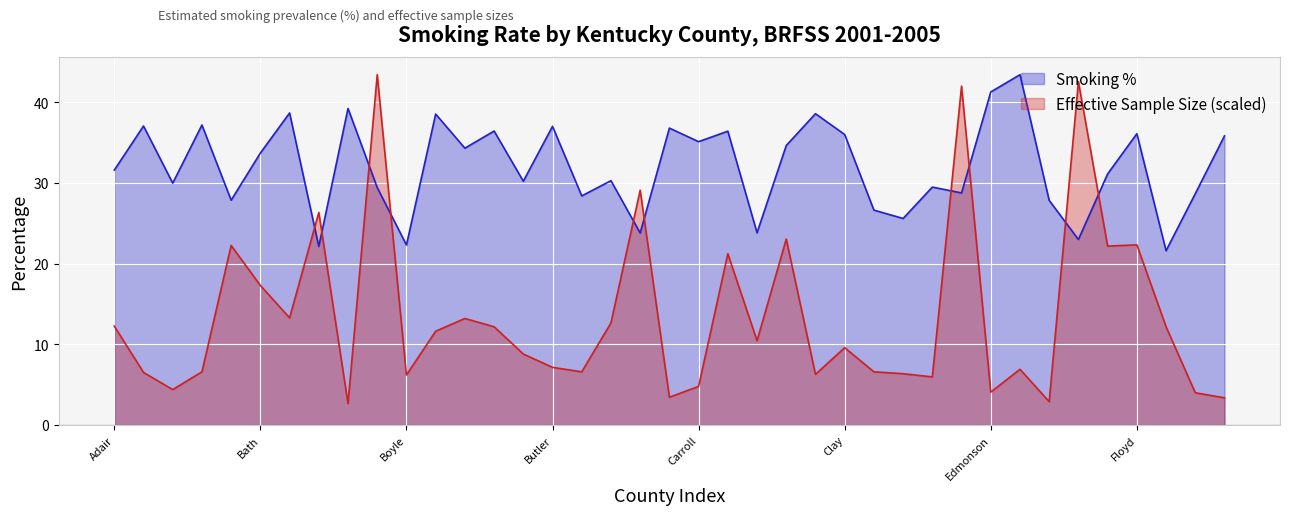

Between Bracken and Campbell, which series saw the biggest shift?

Effective Sample Size